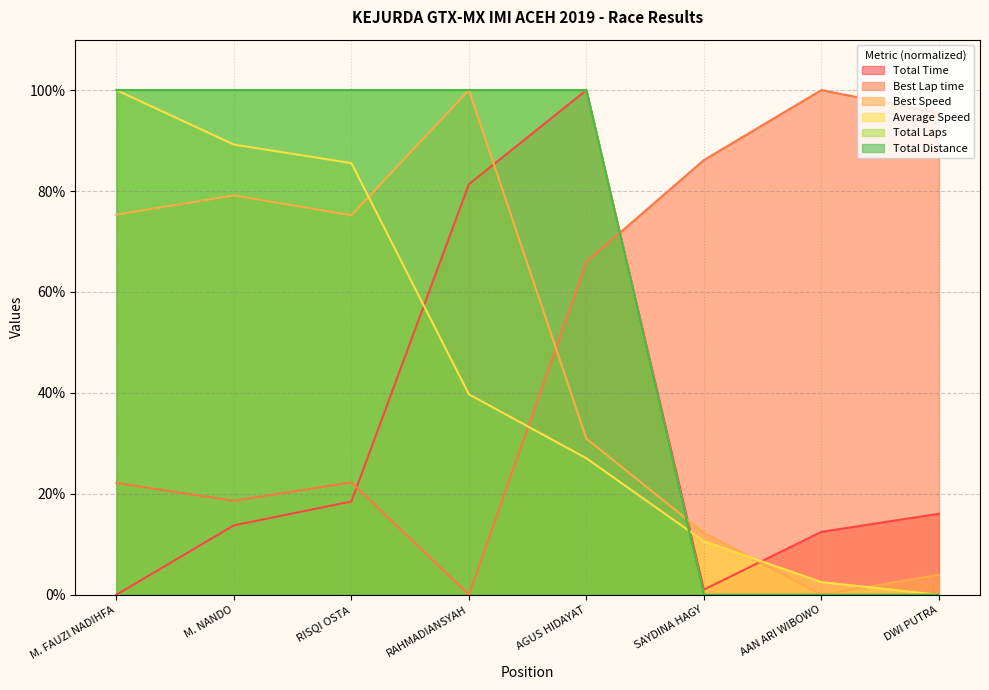

At which label does Best Lap time reach its peak?

AAN ARI WIBOWO